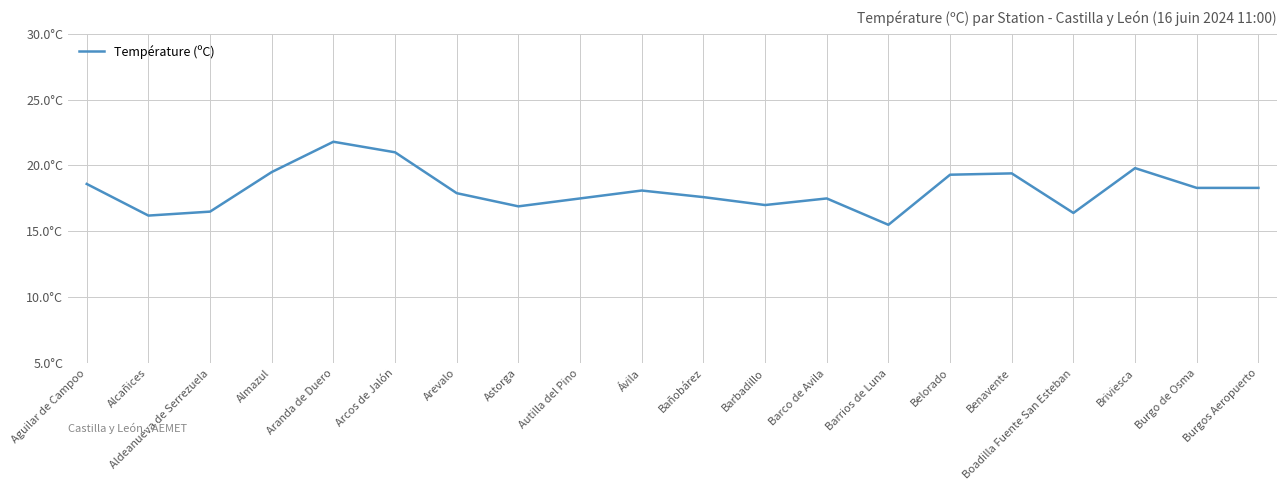

Is this an area chart (filled region under the line)?

No